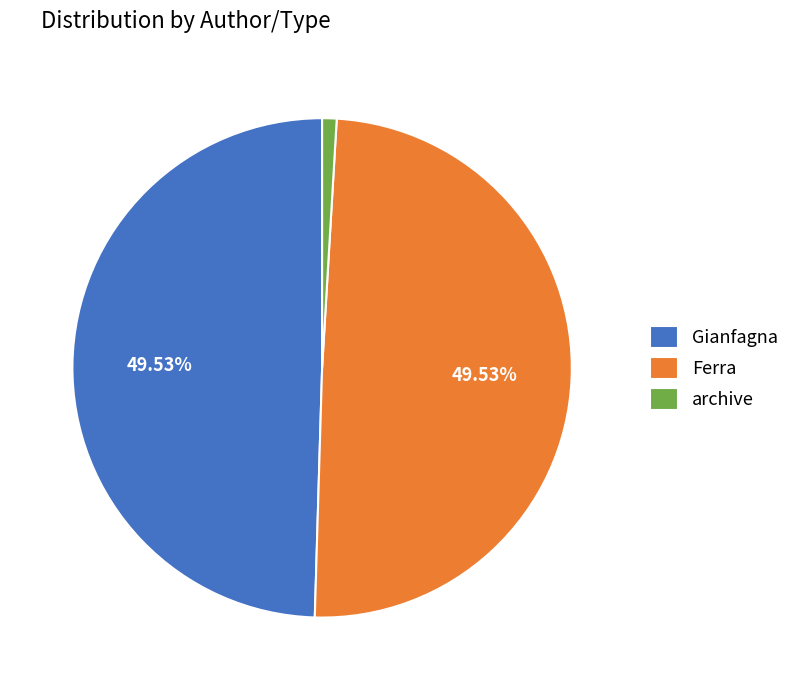

Do Ferra and archive together represent more than half of the pie?

Yes